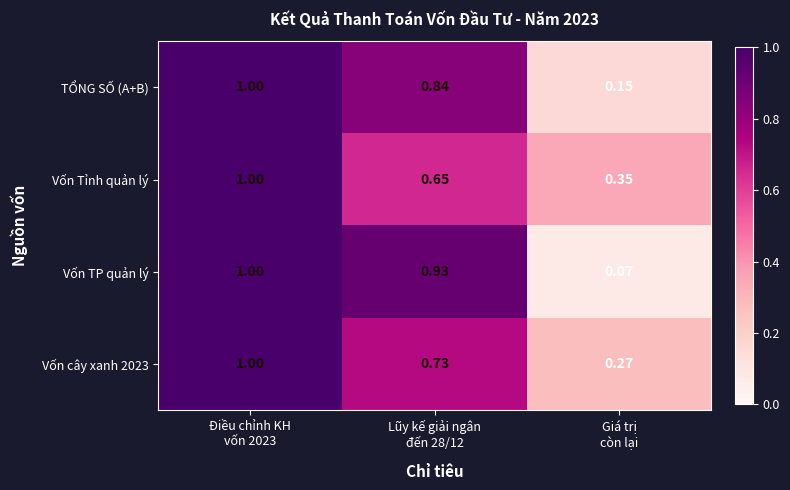

Which series has the largest range (max minus min)?

Vốn TP quản lý